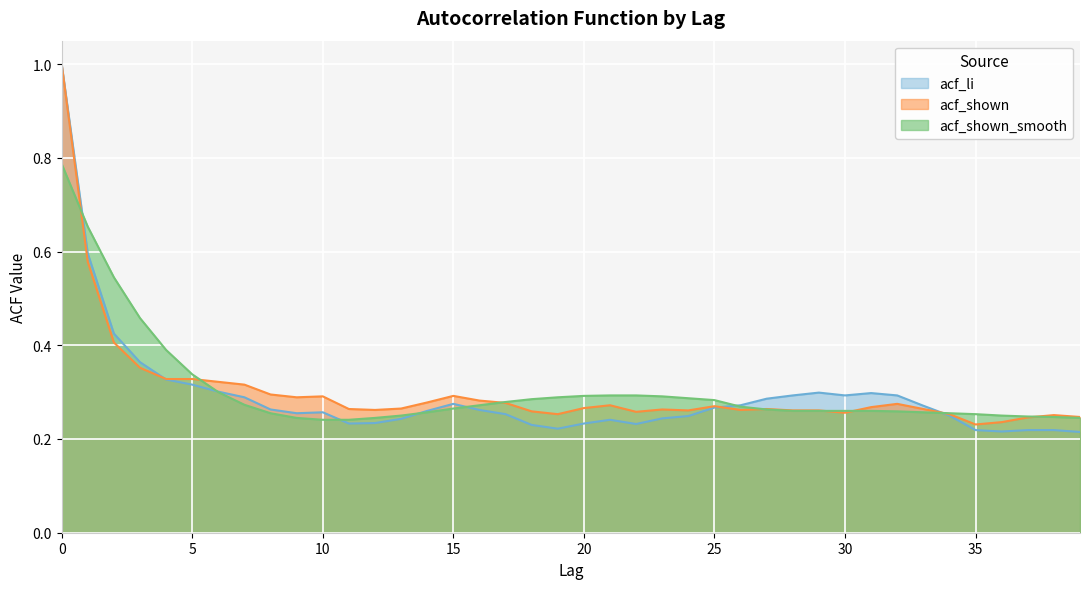

Reading left to right, what are all the values shown in this chart?

acf_li: 1.0	0.6	0.4	0.4	0.3	0.3	0.3	0.3	0.3	0.3	0.3	0.2	0.2	0.2	0.3	0.3	0.3	0.3	0.2	0.2	0.2	0.2	0.2	0.2	0.2	0.3	0.3	0.3	0.3	0.3	0.3	0.3	0.3	0.3	0.2	0.2	0.2	0.2	0.2	0.2
acf_shown: 1.0	0.6	0.4	0.4	0.3	0.3	0.3	0.3	0.3	0.3	0.3	0.3	0.3	0.3	0.3	0.3	0.3	0.3	0.3	0.3	0.3	0.3	0.3	0.3	0.3	0.3	0.3	0.3	0.3	0.3	0.3	0.3	0.3	0.3	0.3	0.2	0.2	0.2	0.3	0.2
acf_shown_smooth: 0.8	0.7	0.5	0.5	0.4	0.3	0.3	0.3	0.3	0.2	0.2	0.2	0.2	0.2	0.3	0.3	0.3	0.3	0.3	0.3	0.3	0.3	0.3	0.3	0.3	0.3	0.3	0.3	0.3	0.3	0.3	0.3	0.3	0.3	0.3	0.3	0.2	0.2	0.2	0.2